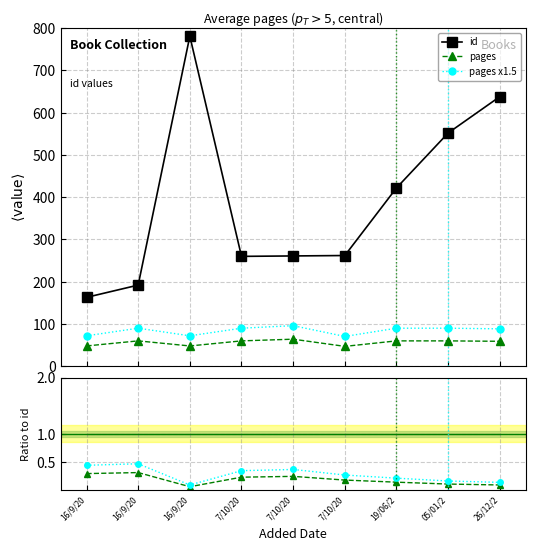

How many interior local valleys does the pages x1.5 series have?

2